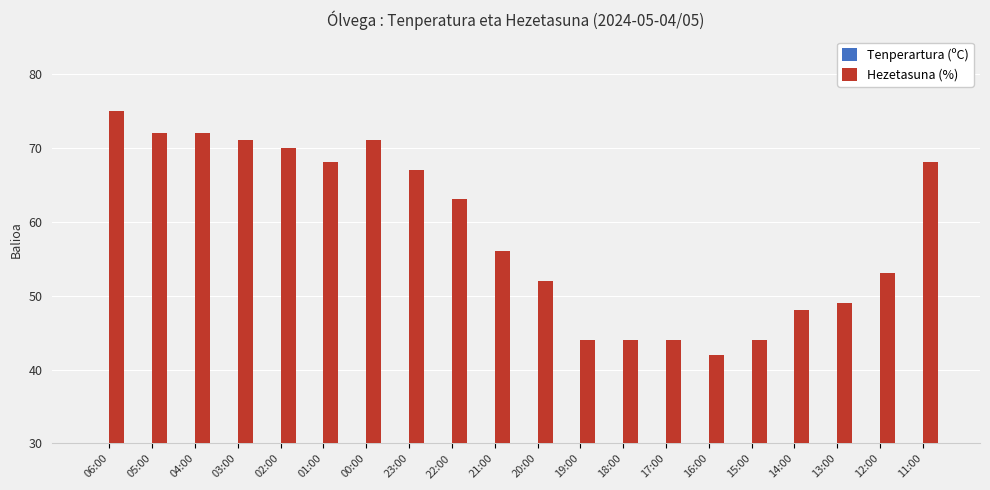

The Hezetasuna (%) series shows 102.4 at 06:00. True or false?

False